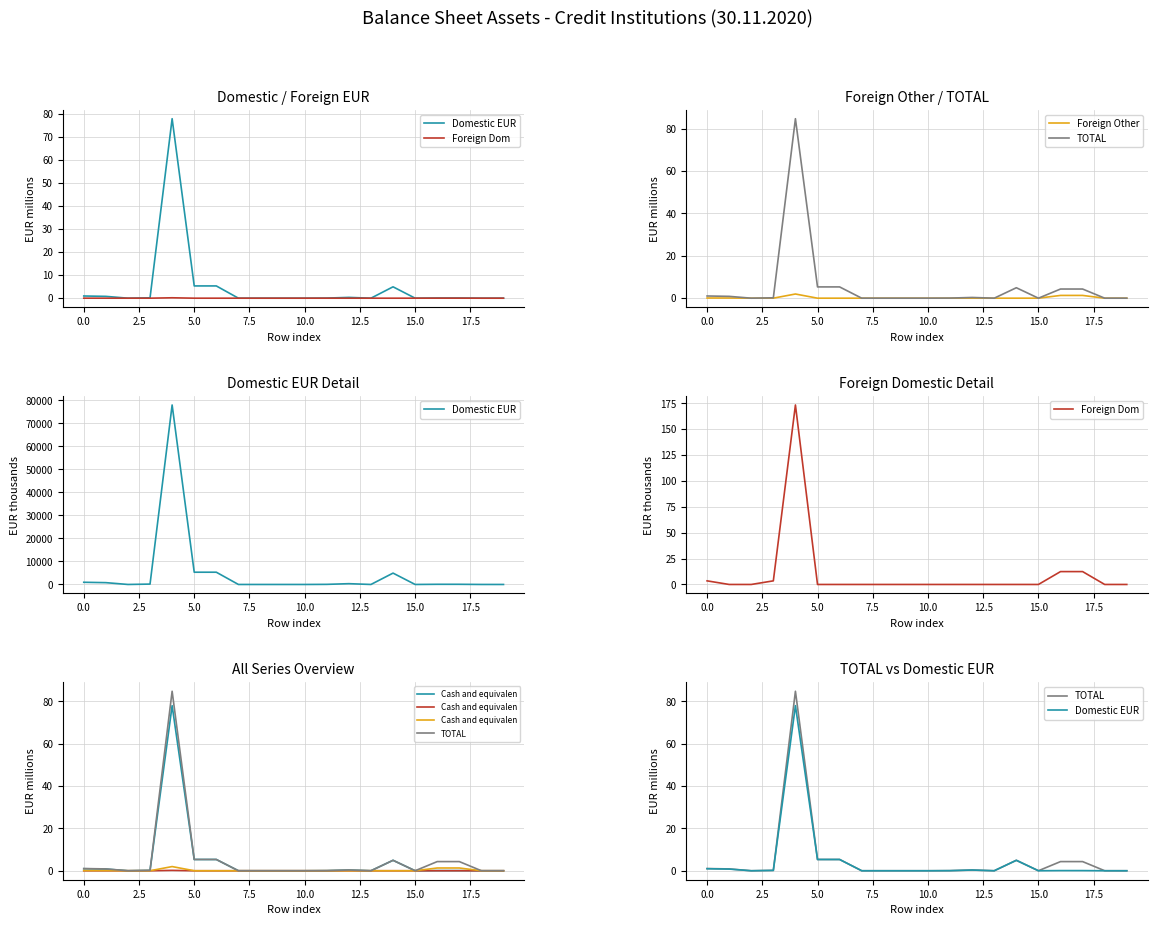

Does the chart have visible grid lines?

Yes